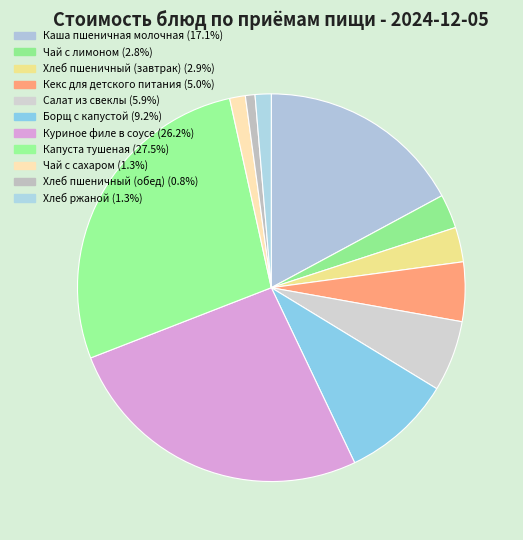

What is the total percentage of Чай с сахаром and Капуста тушеная?

28.8%